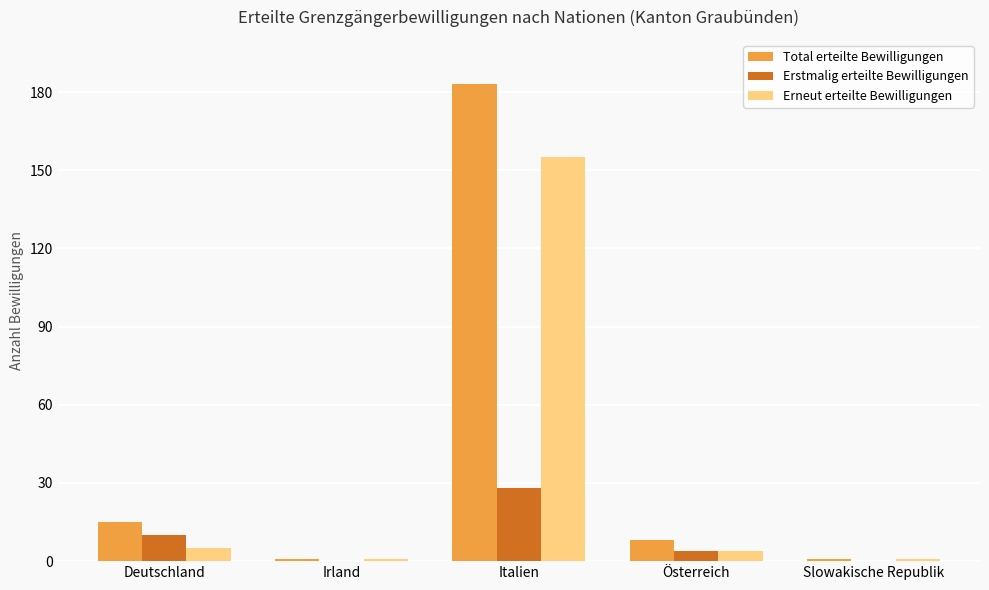

Reading right to left, list all the values displayed in this chart.

Total erteilte Bewilligungen: 1	8	183	1	15
Erstmalig erteilte Bewilligungen: 0	4	28	0	10
Erneut erteilte Bewilligungen: 1	4	155	1	5